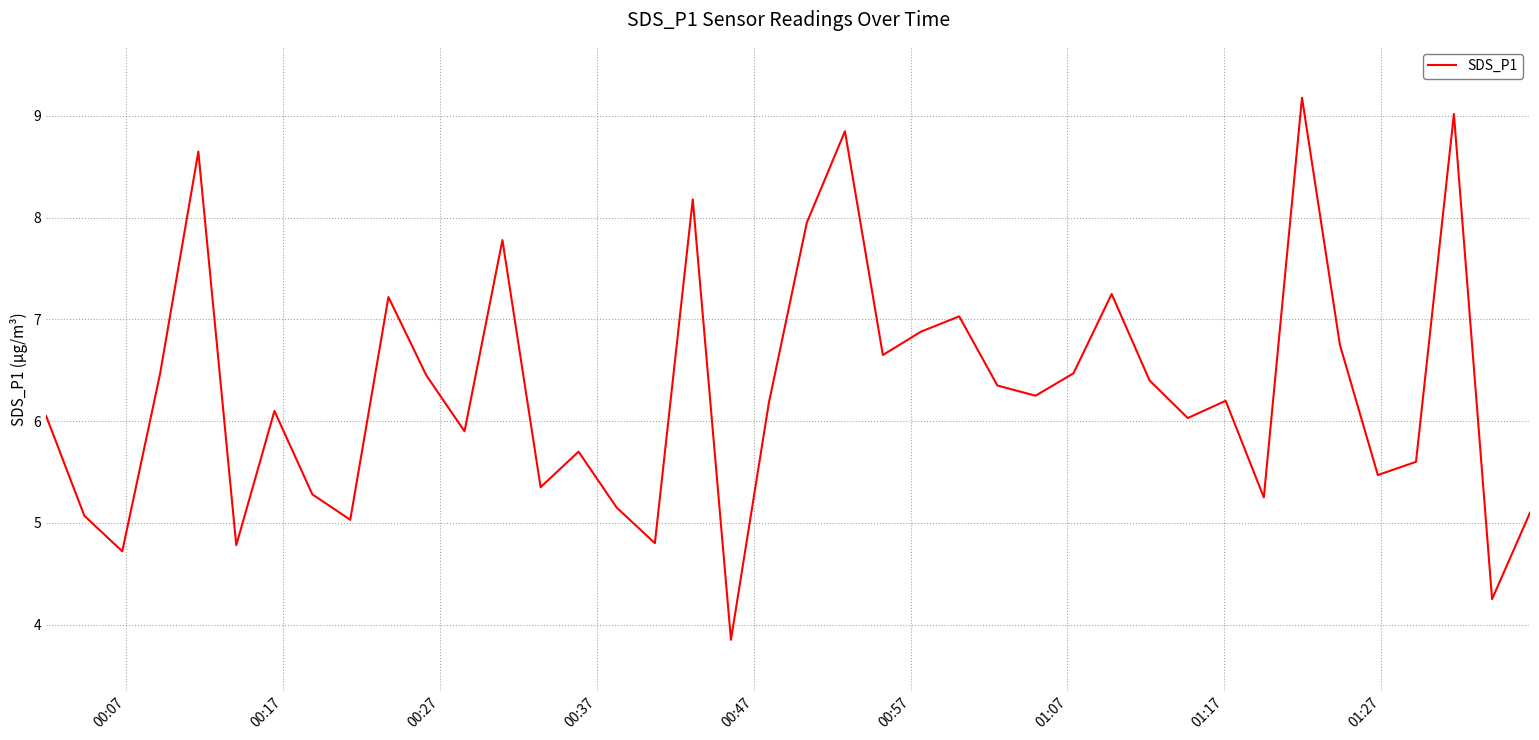

How many values are below 6?

16